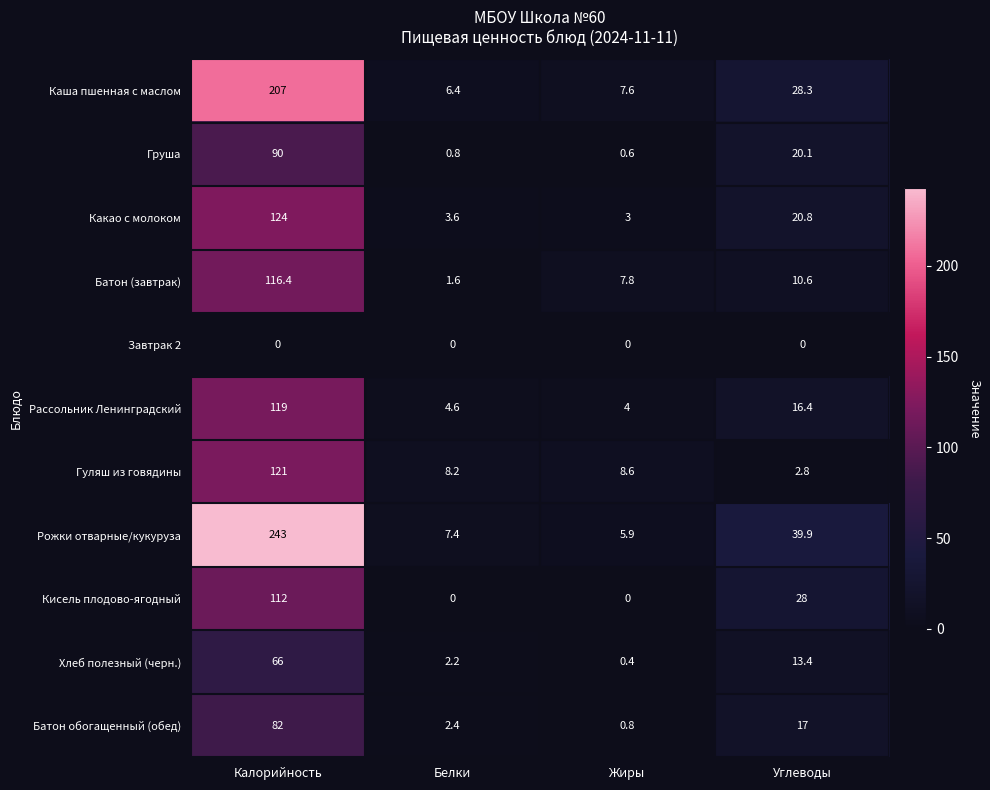

Is it true that Груша equals 90.0 at Калорийность?

True